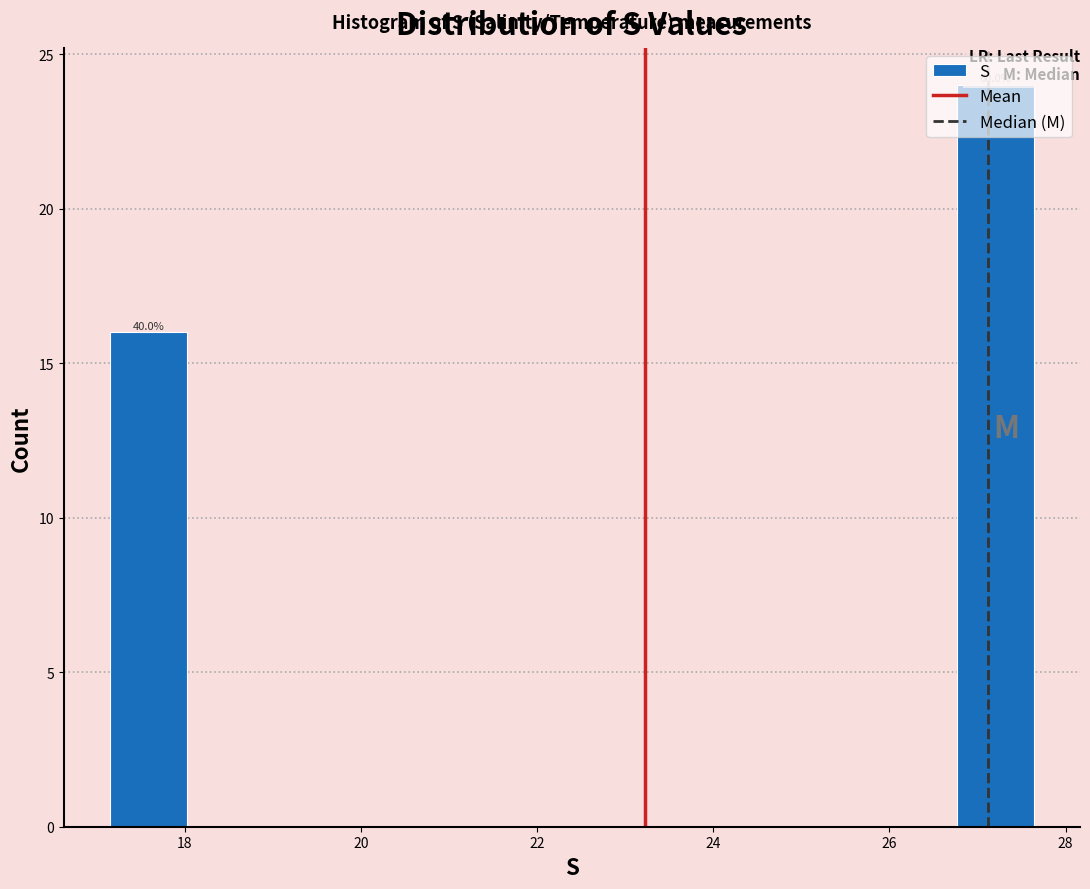

Which range on the x-axis has the tallest bar?

26.8 to 27.6